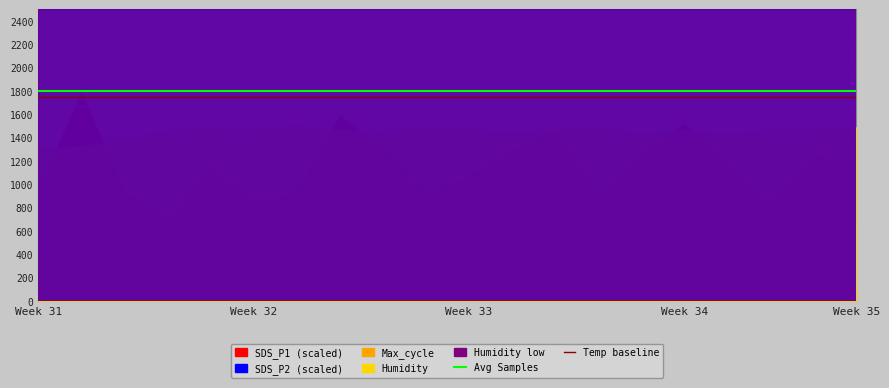

What is the value of the Temp baseline point at the 4th from the left?

1750